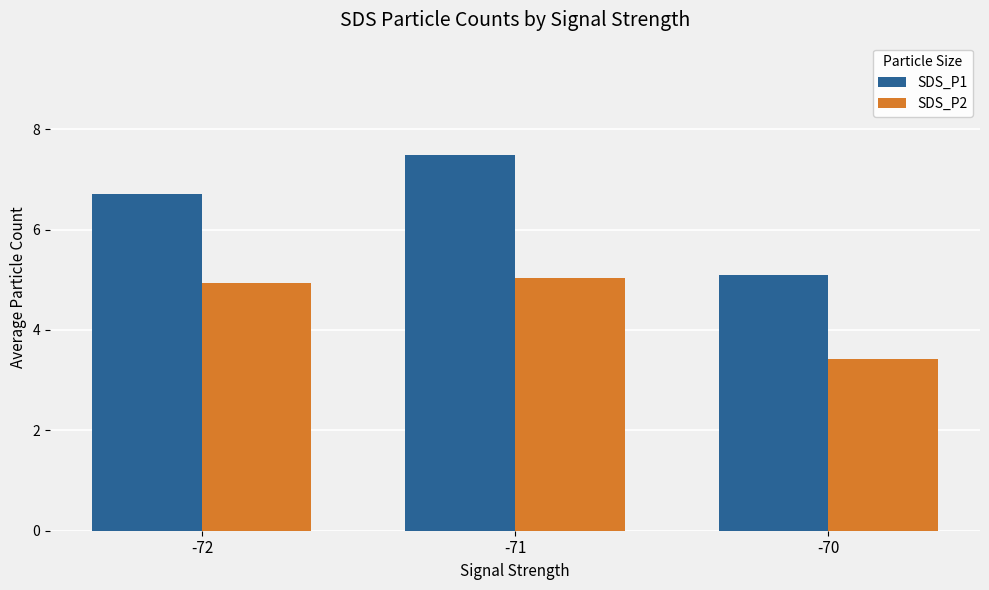

What is the lowest value of the SDS_P1 series?

5.1